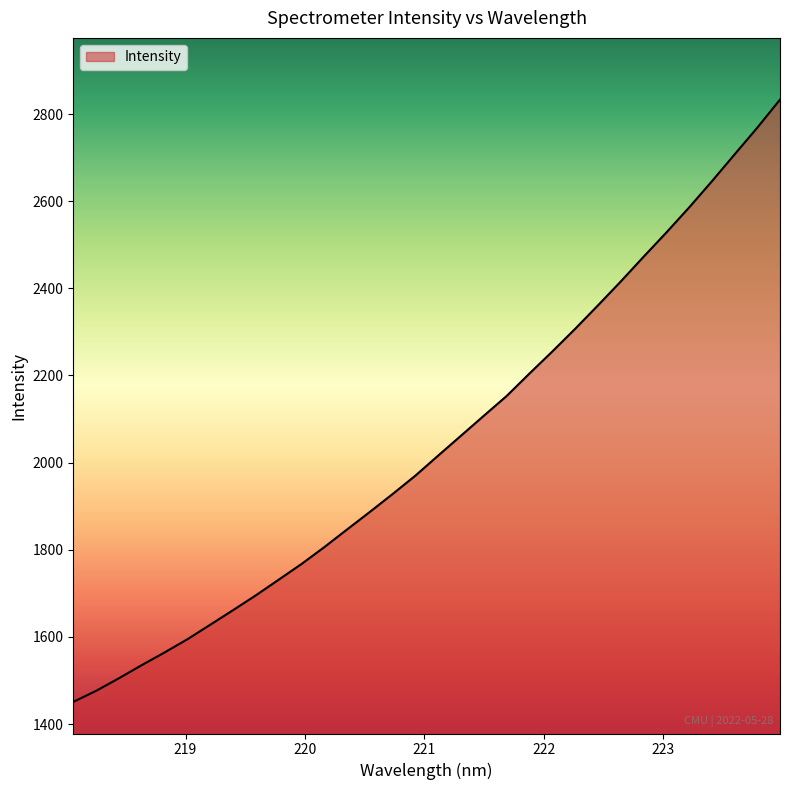

What is the smallest value displayed?

1450.7